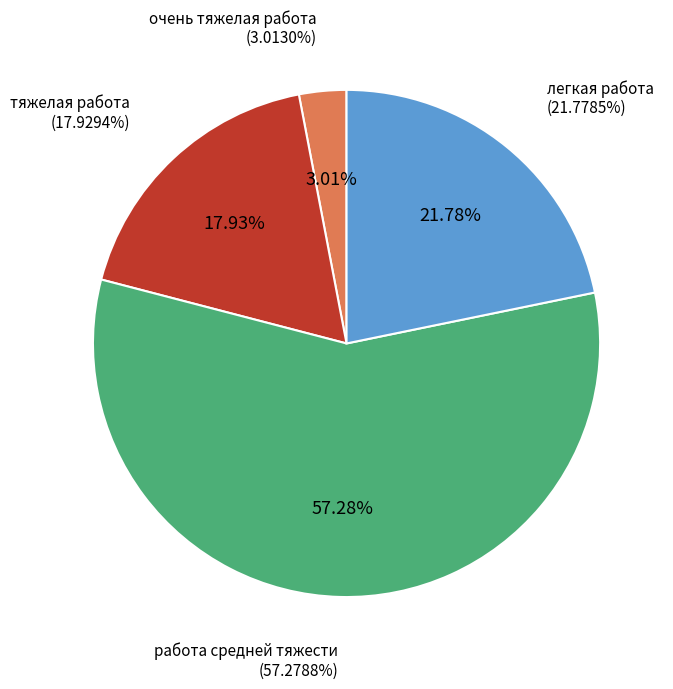

Do работа средней тяжести and легкая работа together represent more than half of the pie?

Yes